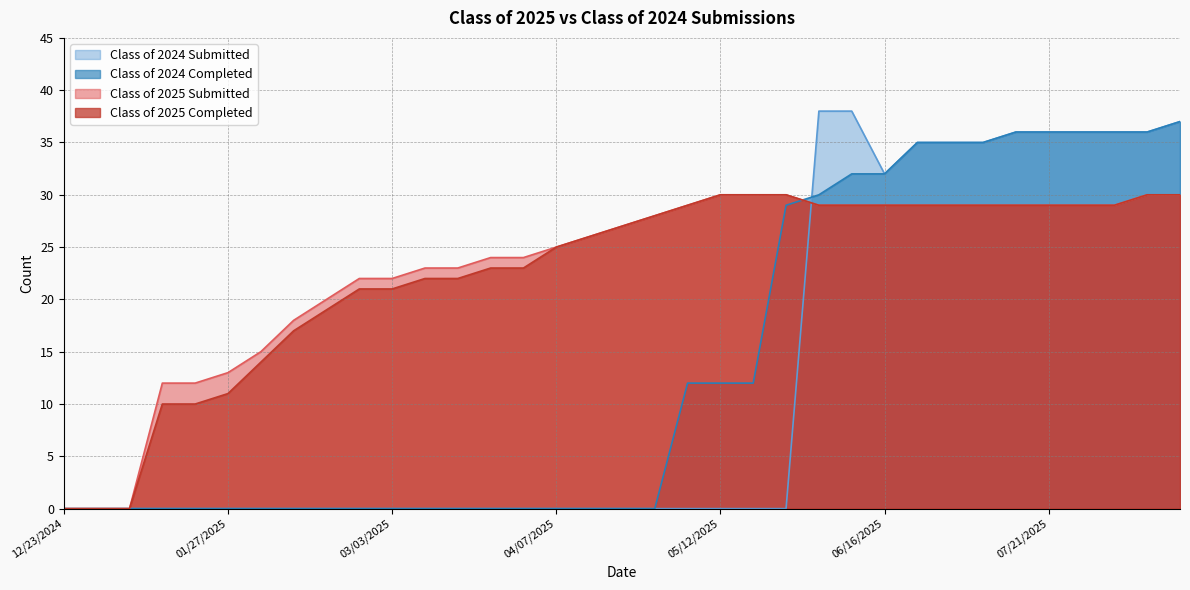

How many data points in Class of 2025 Completed are above 27?

17